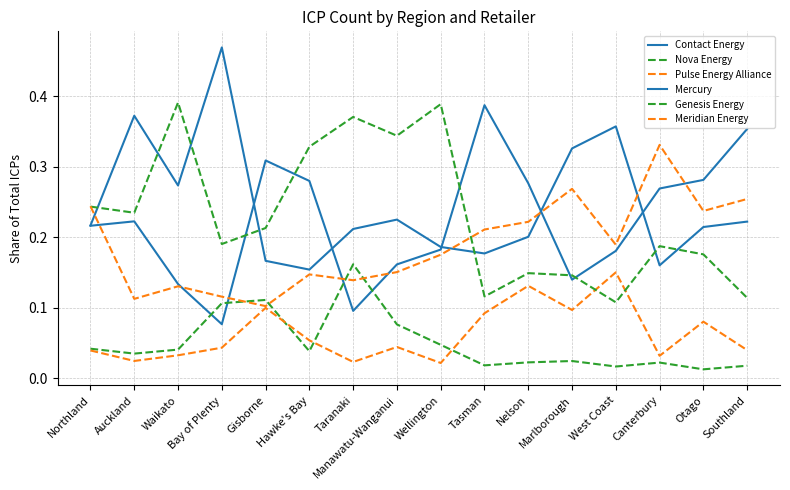

Which series ends up on top after the final intersection of Contact Energy and Mercury?

Contact Energy